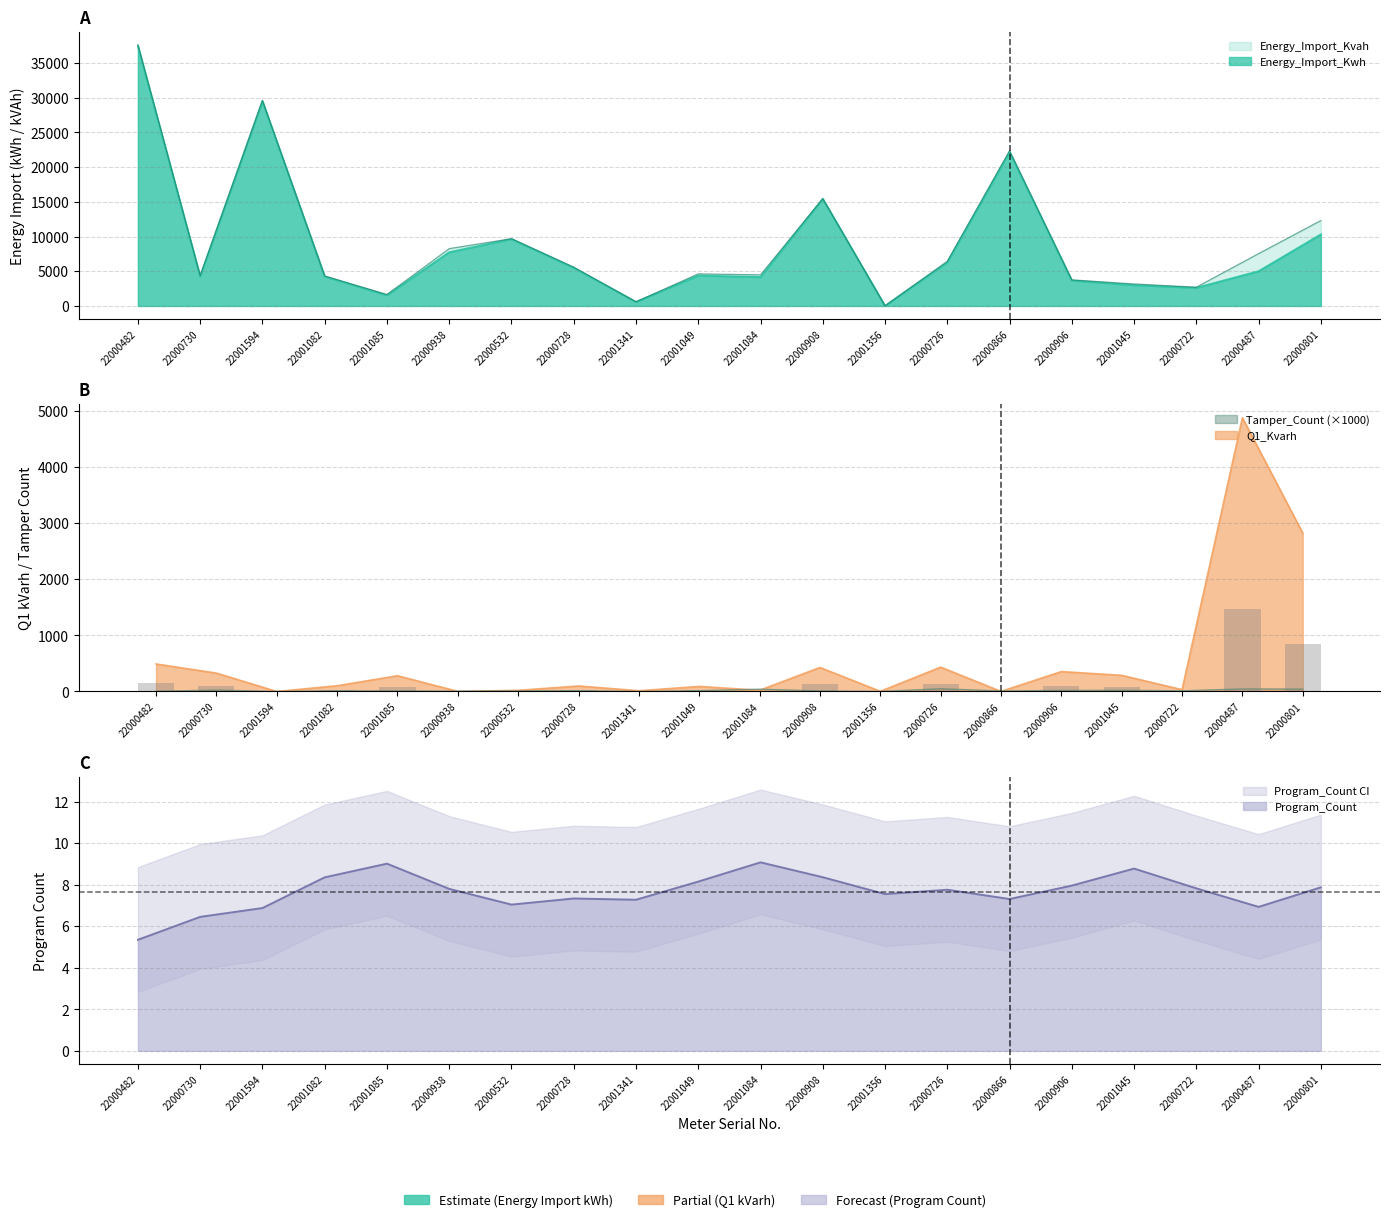

What is the average value of the Energy_Import_Kvah series?

9229.9